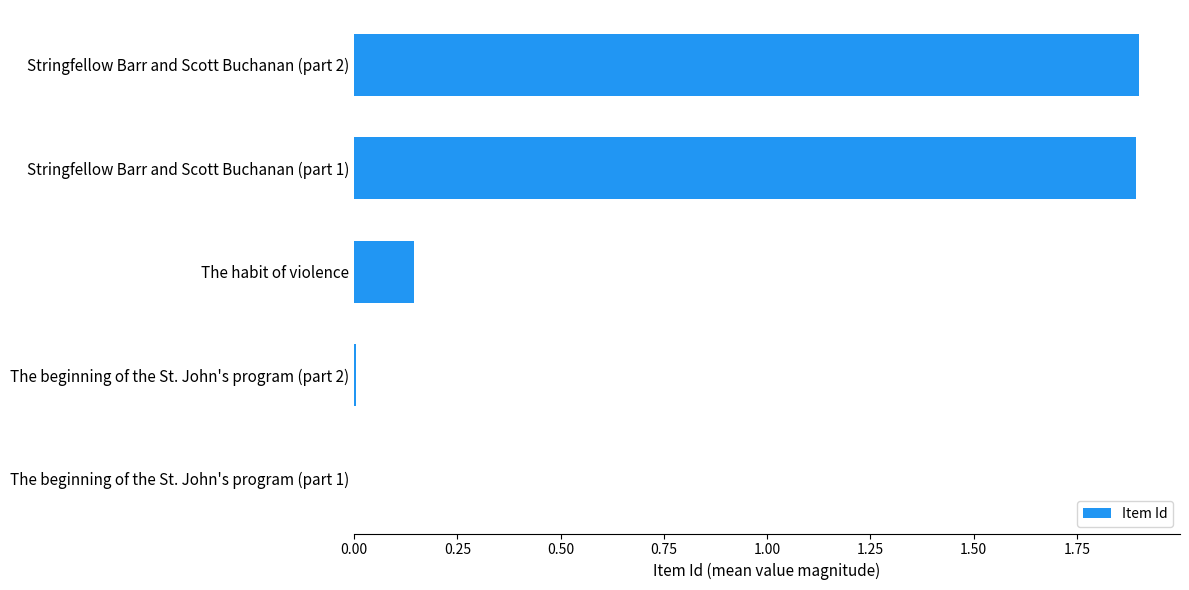

Between The habit of violence and Stringfellow Barr and Scott Buchanan (part 1), which is larger?

Stringfellow Barr and Scott Buchanan (part 1)